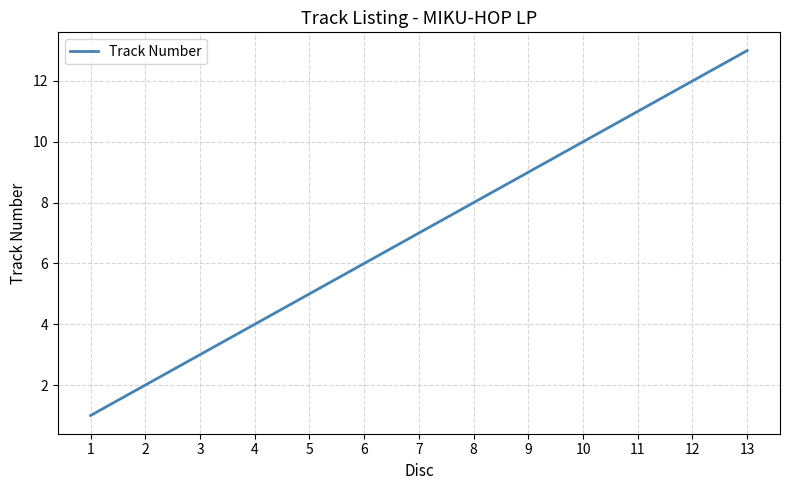

What is the change in value from 8 to 10?

+2